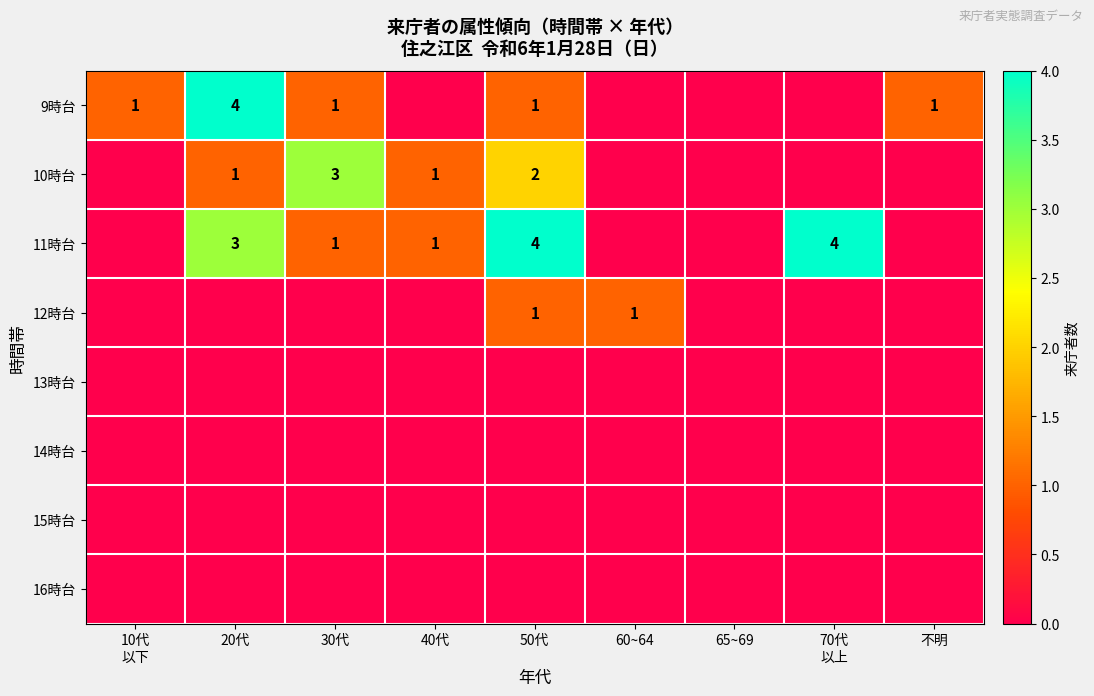

Is it true that 10時台 equals 5 at 30代?

False